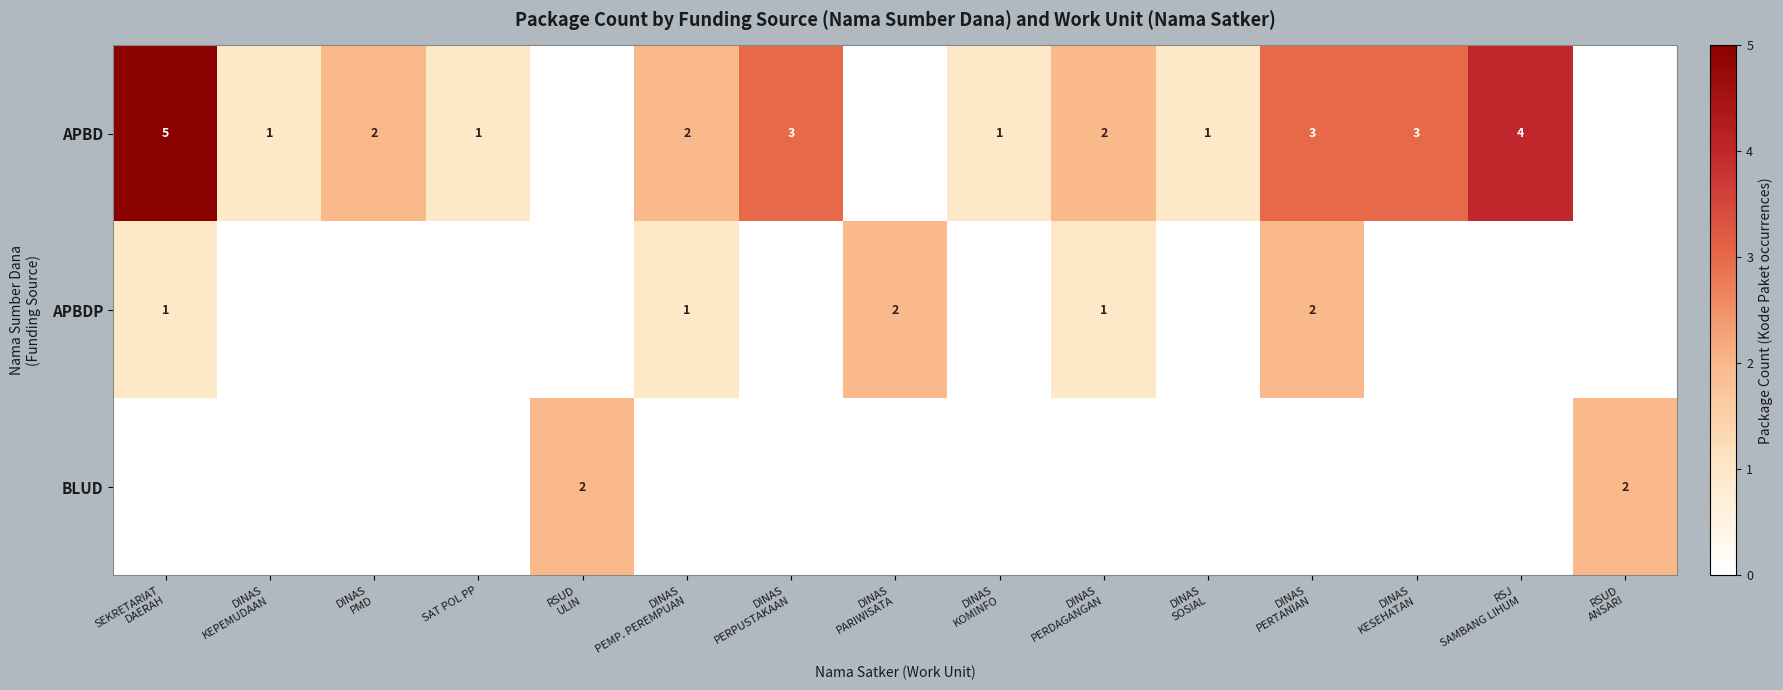

What is the sum of all APBD values?

28